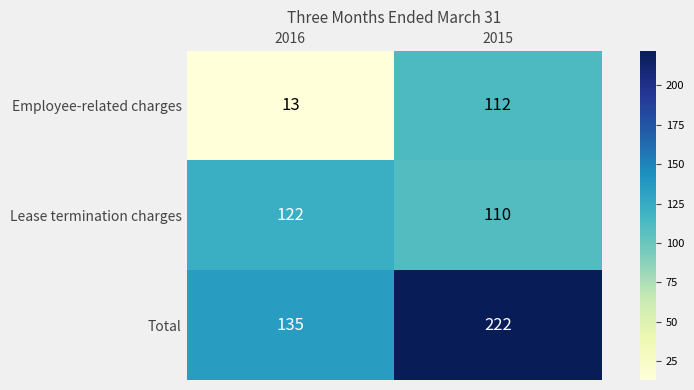

Count the number of categories in the chart.

2